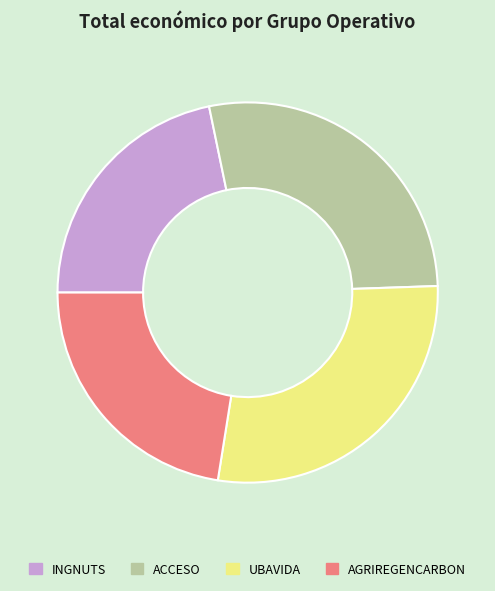

The INGNUTS slice represents 31% of the pie. True or false?

False